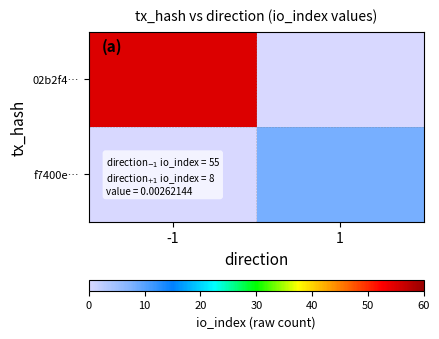

Between -1 and 1, which is larger?

-1